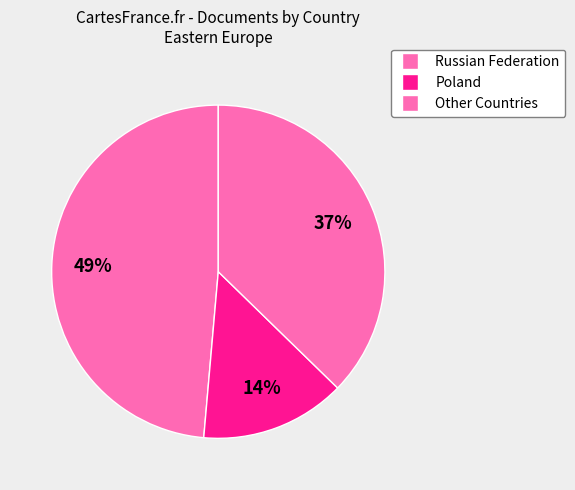

Count the number of slices in the pie.

3